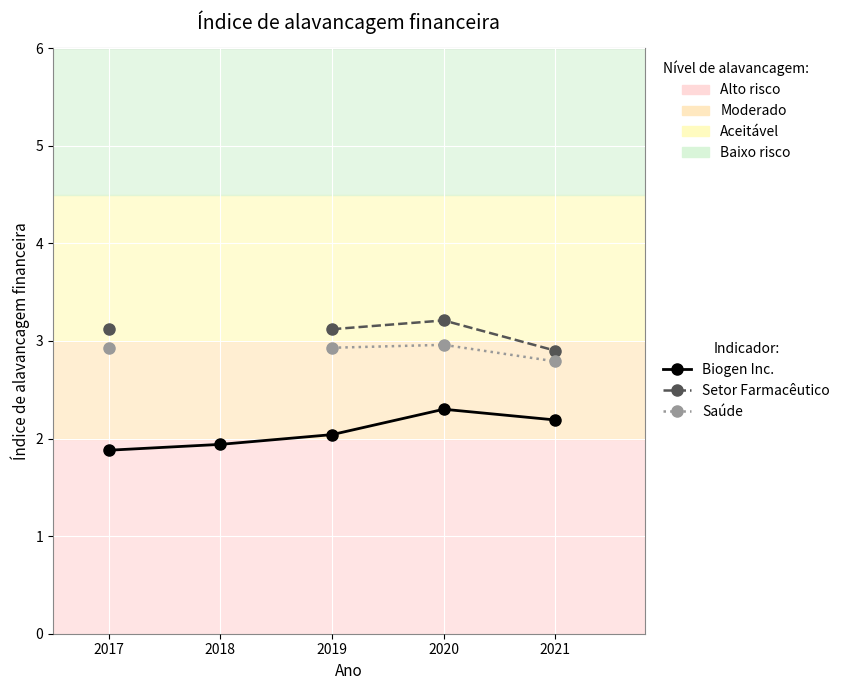

What is the difference between the Biogen Inc. values at 2020 and 2017?

0.4